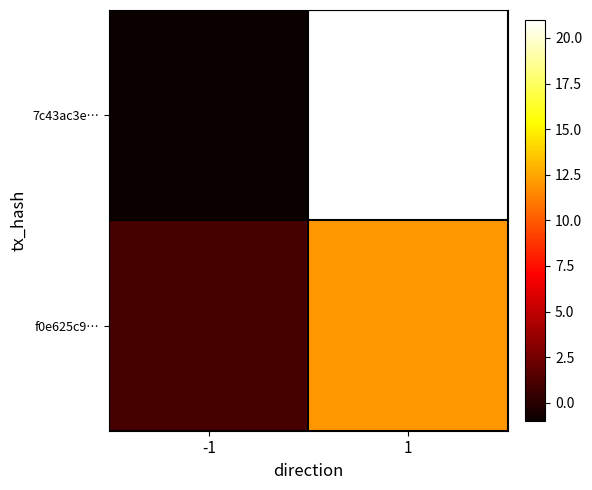

Which series has the widest spread of values?

7c43ac3e…